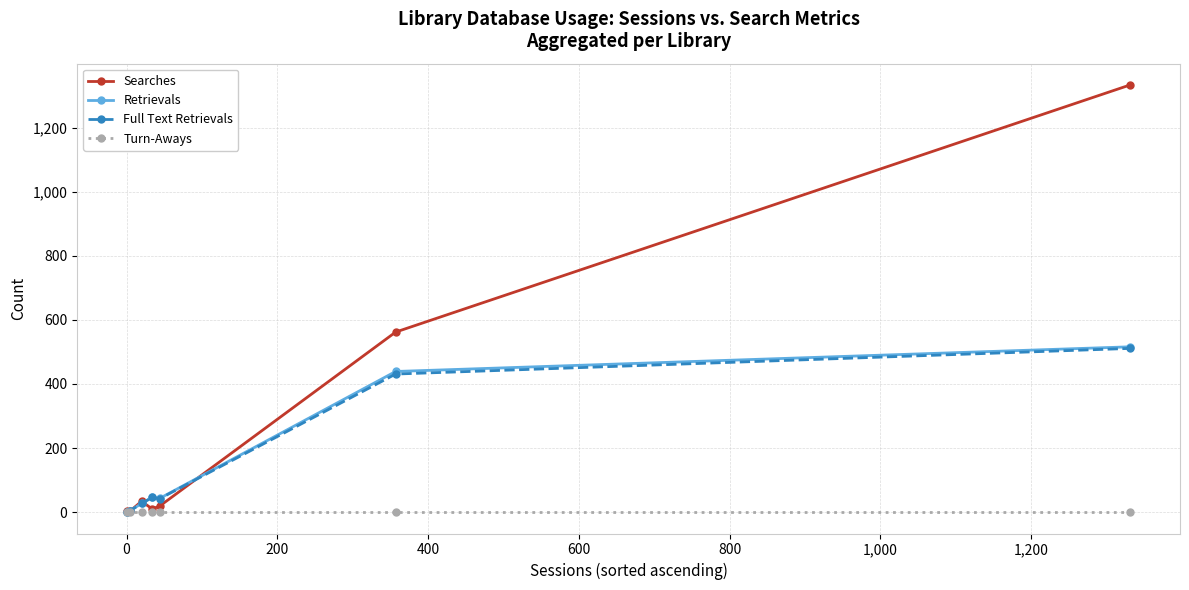

In Searches, how many points are higher than both neighbors (excluding endpoints)?

1